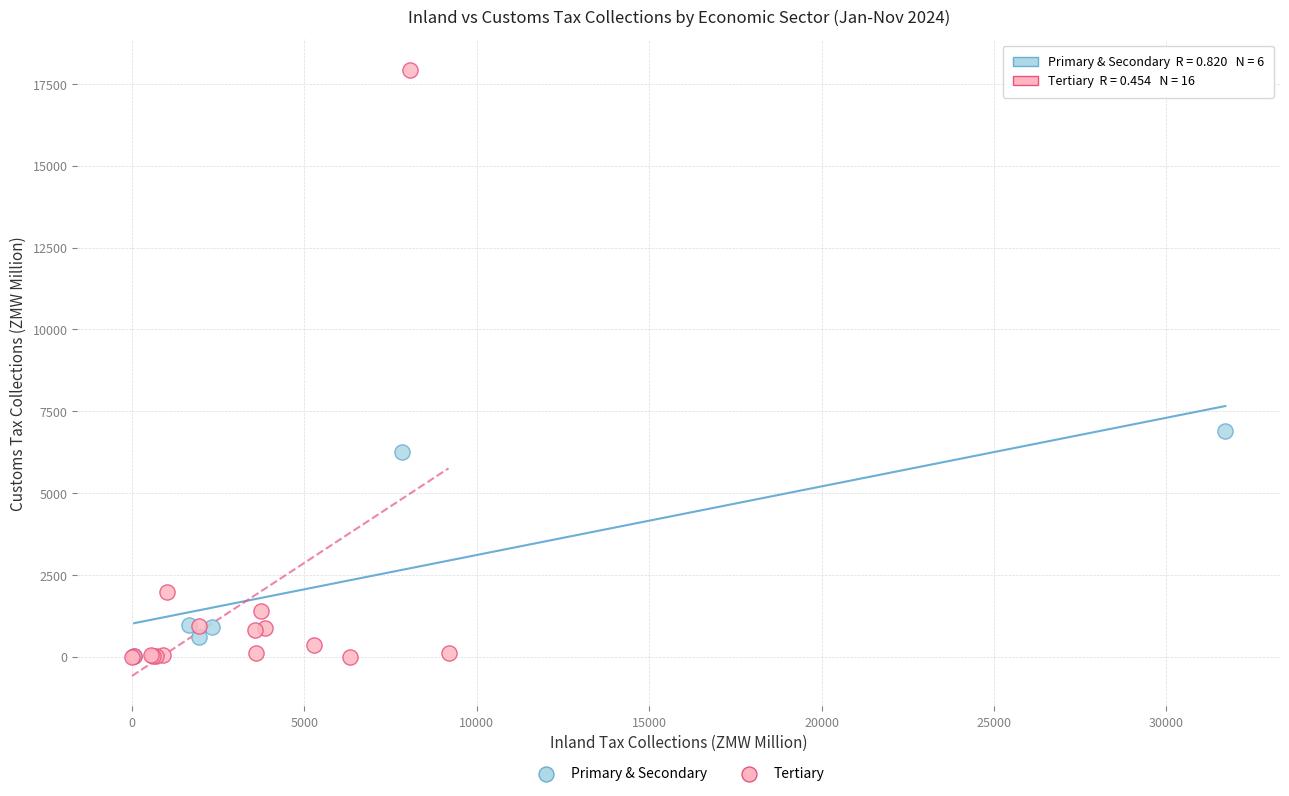

Which series contains the highest Y value?

Tertiary